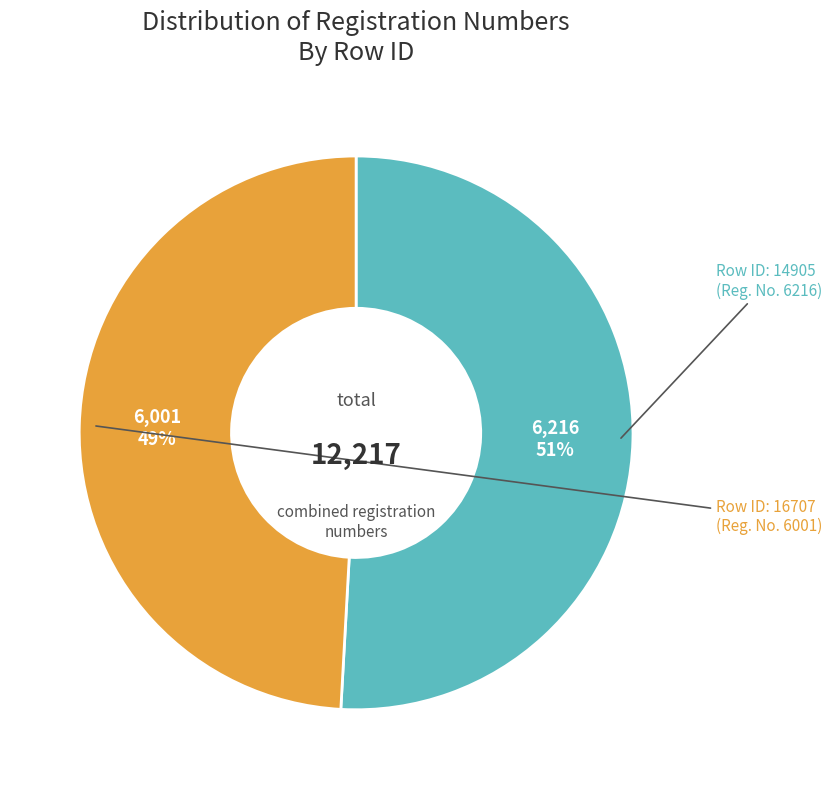

Does any single category account for the majority?

Yes